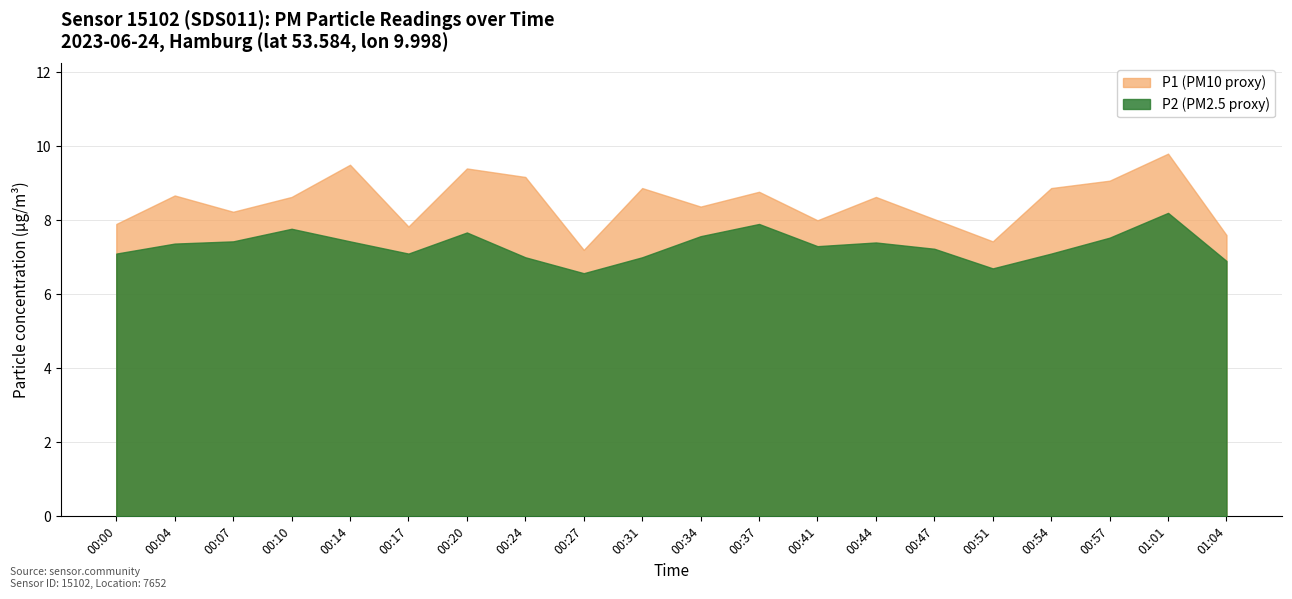

What is the value of the P2 point at the 7th from the left?

7.5